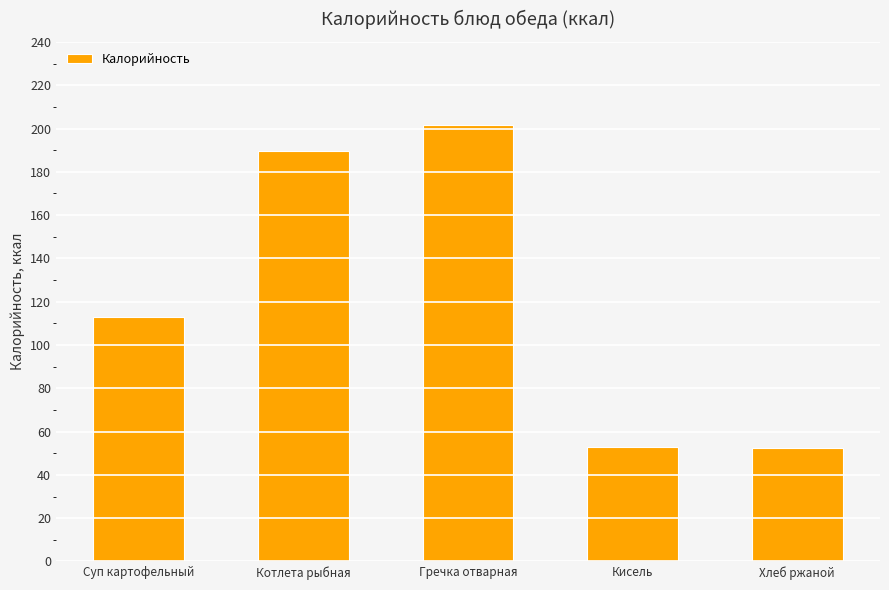

Is it true that the value at Котлета рыбная is 322.8?

False